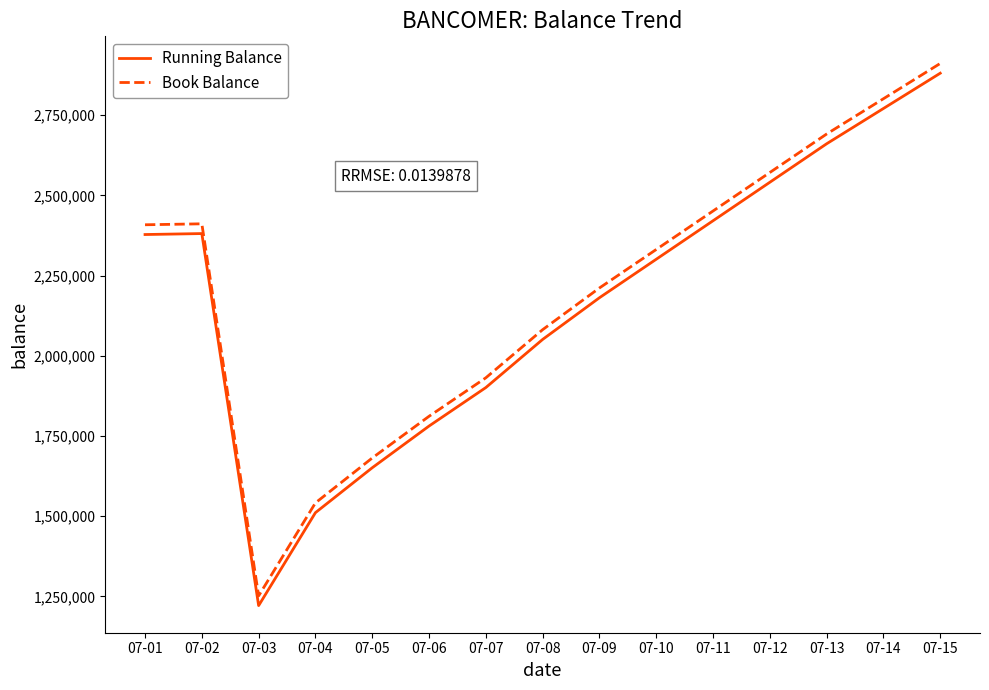

What is the maximum value for Running Balance?

2880804.7